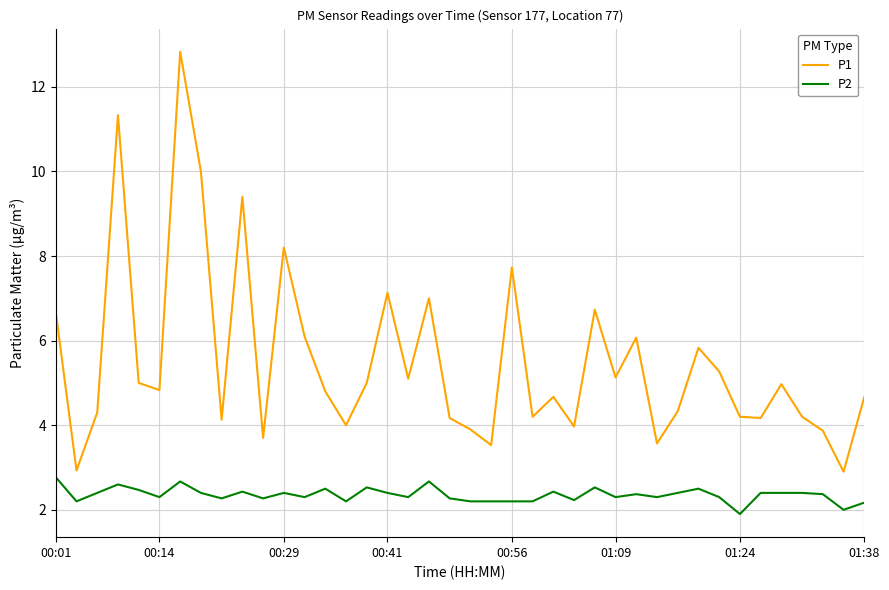

Which series has the largest range (max minus min)?

P1